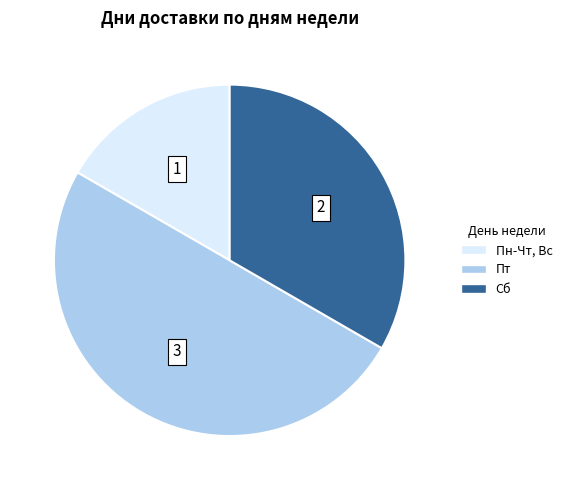

Rank the categories by value from highest to lowest.

Пт, Сб, Пн-Чт, Вс